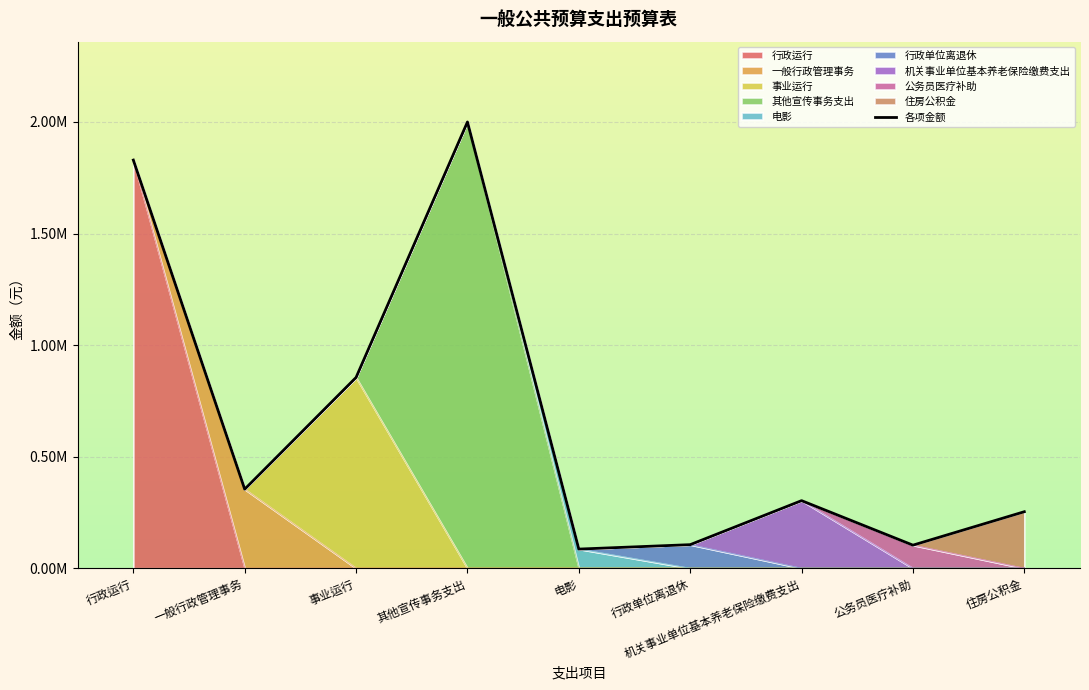

What is the maximum value shown in the chart?

2000000.0